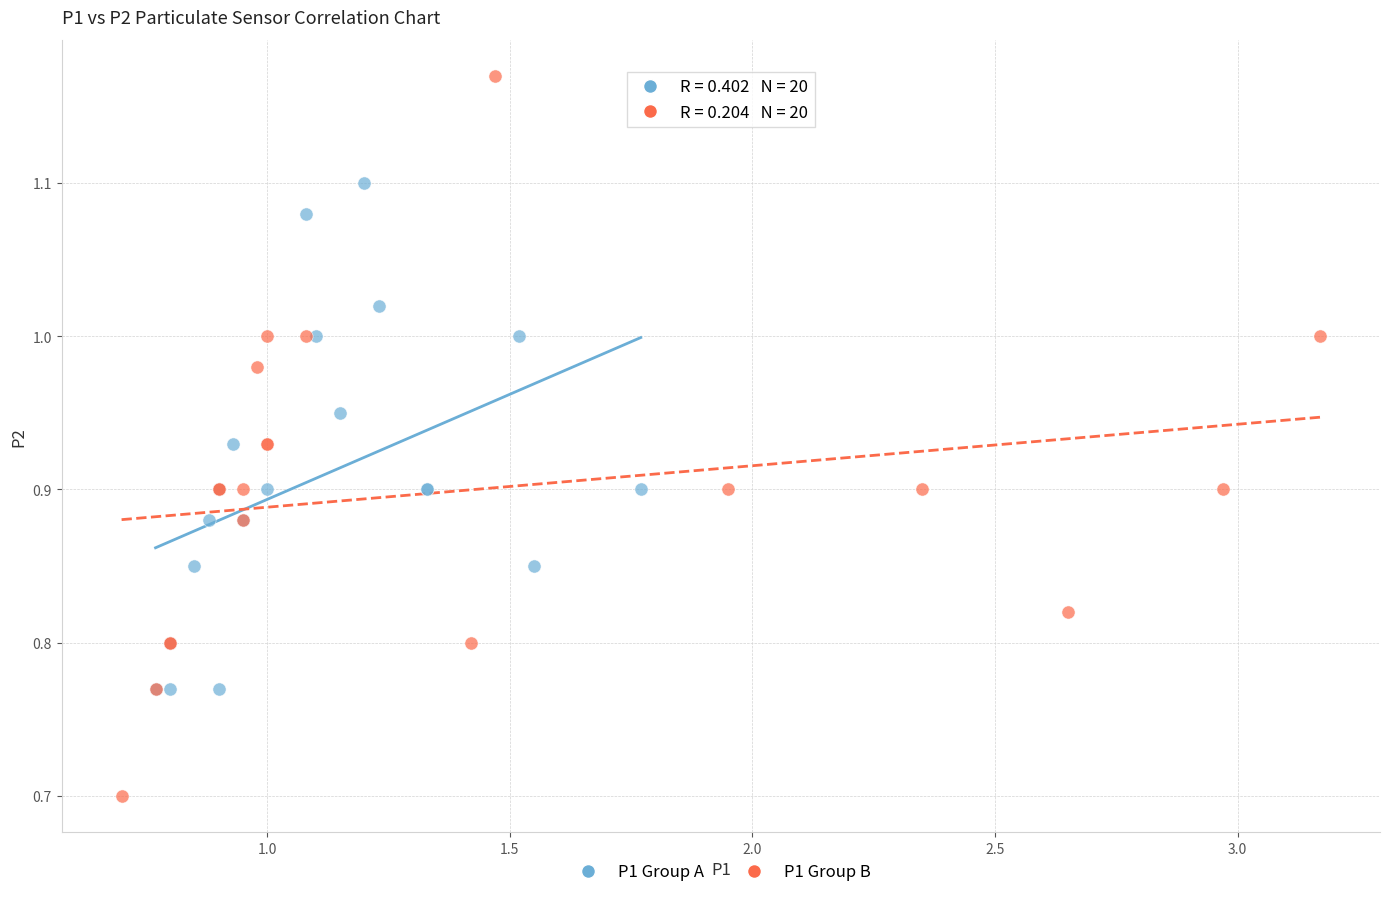

Which series has the largest Y range (max minus min)?

P1 Group B